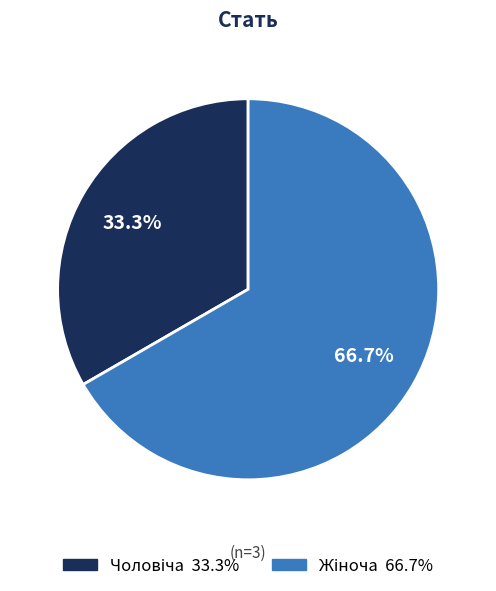

Is there any slice that represents more than half of the pie?

Yes